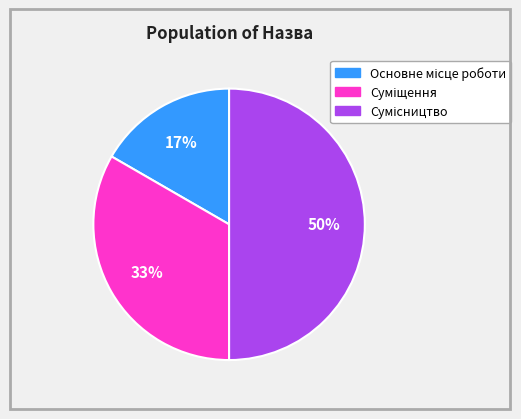

Count the number of slices in the pie.

3